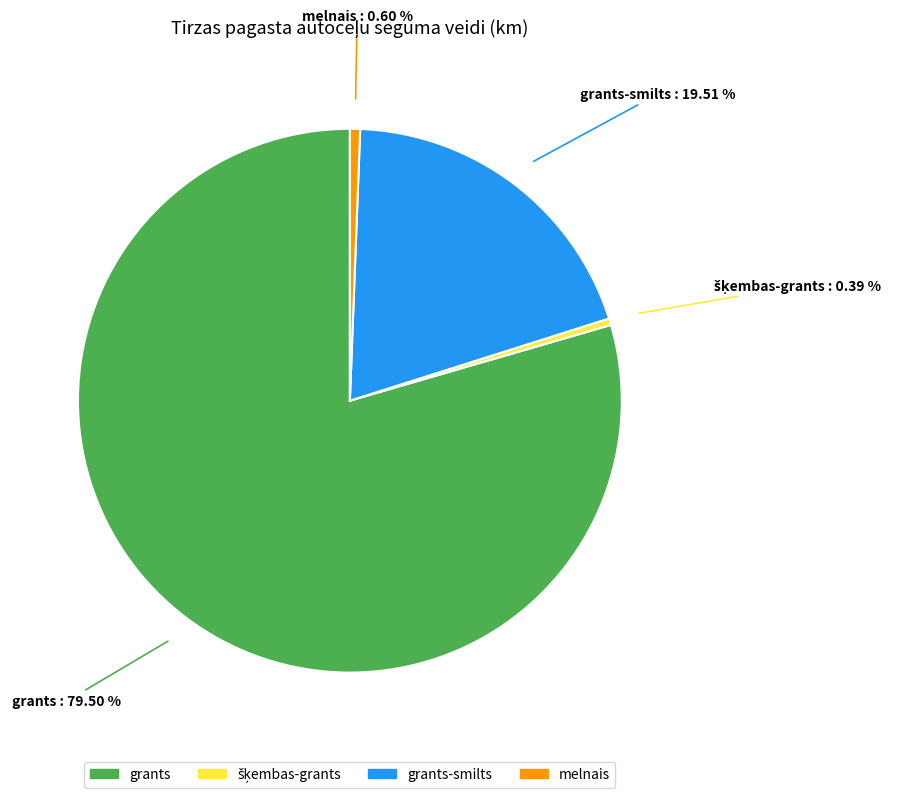

True or false: melnais accounts for 15% of the total.

False